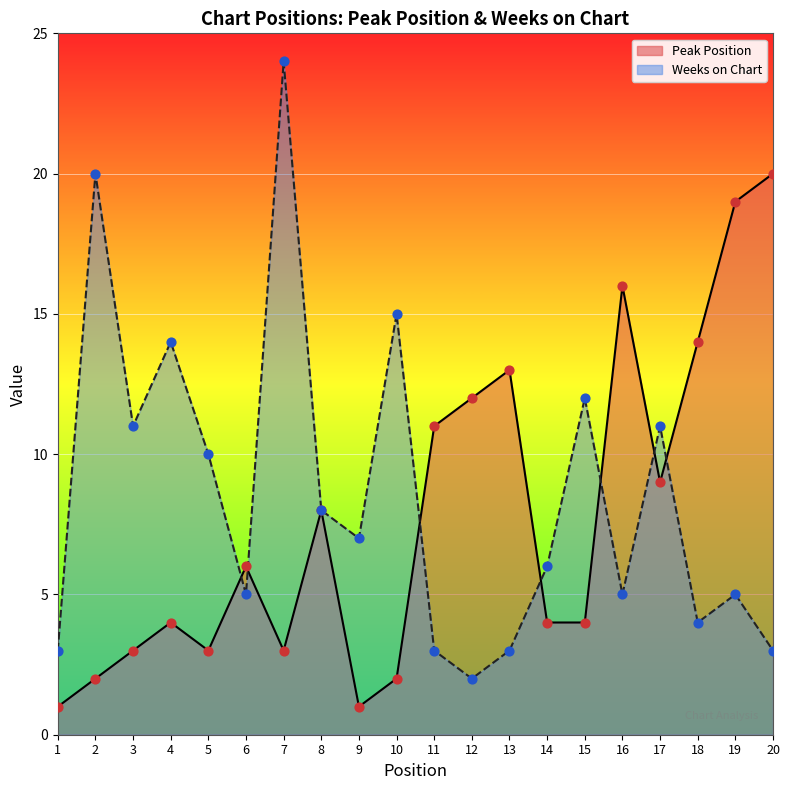

Which series has the largest total across all categories?

Weeks on Chart